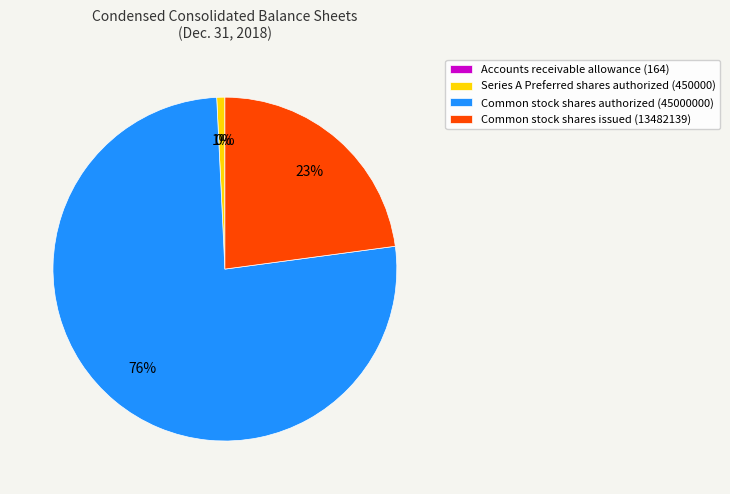

To the nearest percent, what is the average slice percentage?

25%